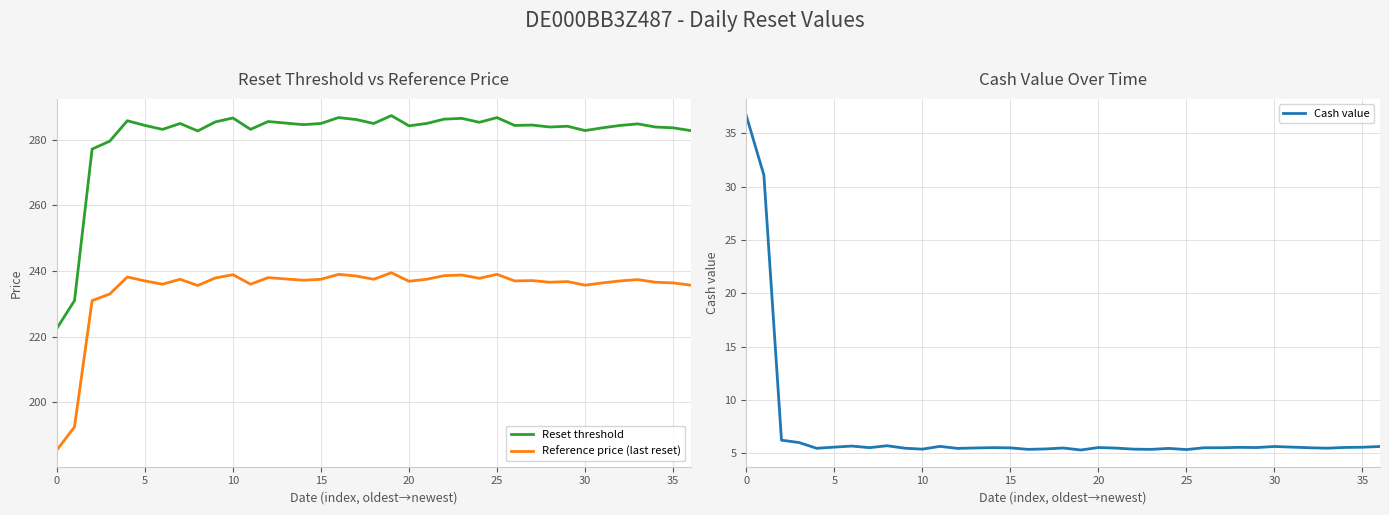

True or false: Cash value has a value of 5.5 at 24.

True